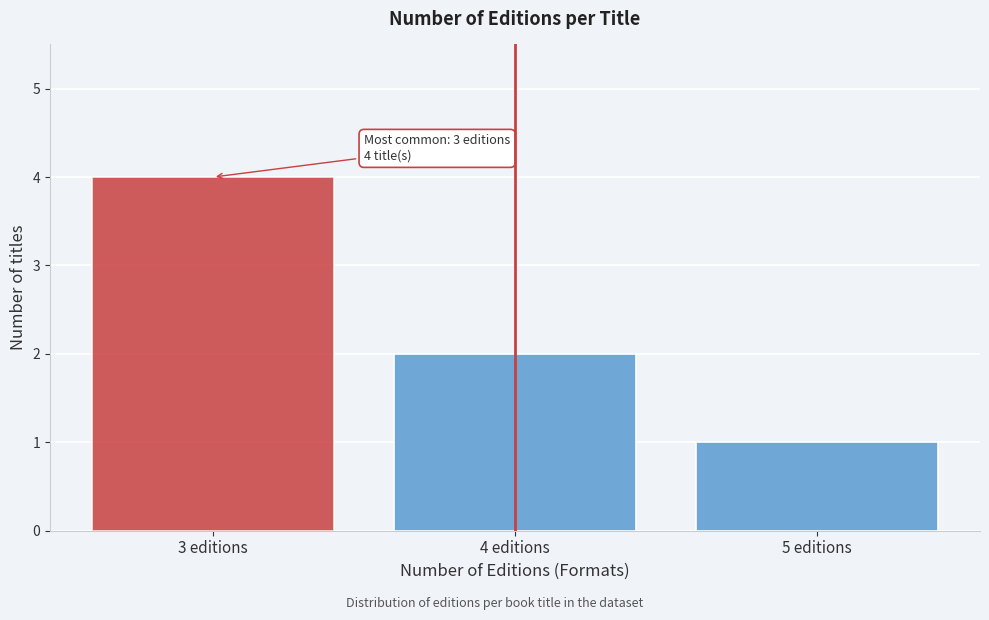

Reading right to left, transcribe all the data shown in this chart.

1	2	4